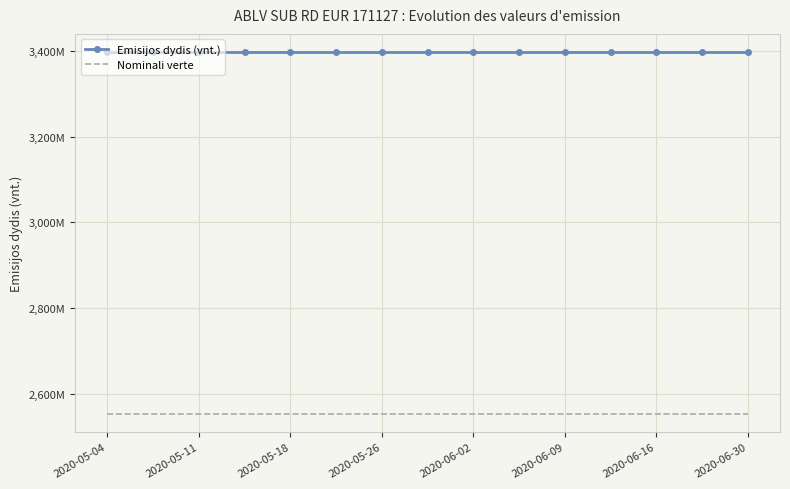

Where is Emisijos dydis (vnt.) nearest to the value 3397600000?

2020-05-04